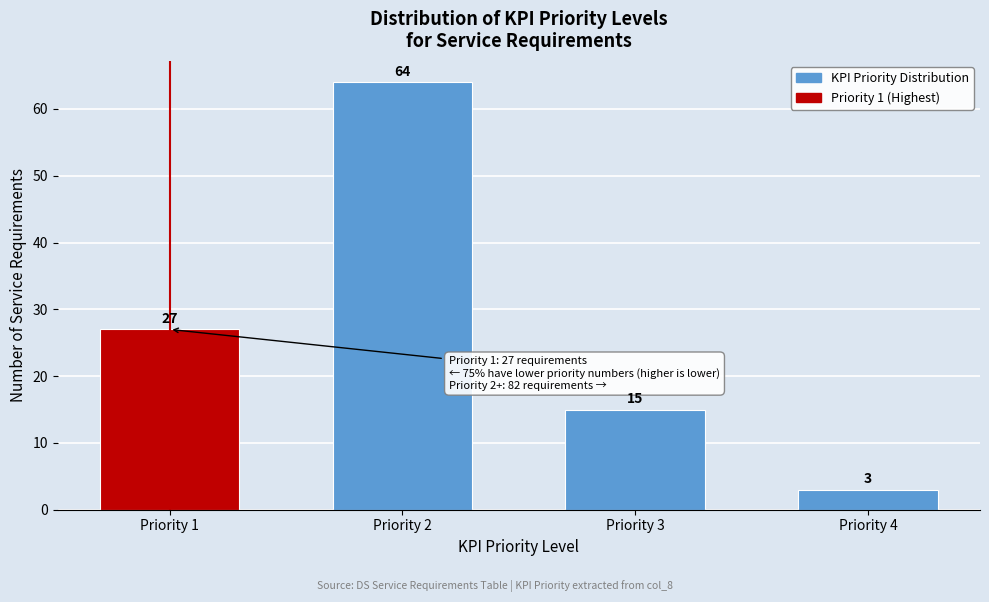

Reading left to right, extract all data points from this chart.

Priority 1=27	Priority 2=64	Priority 3=15	Priority 4=3